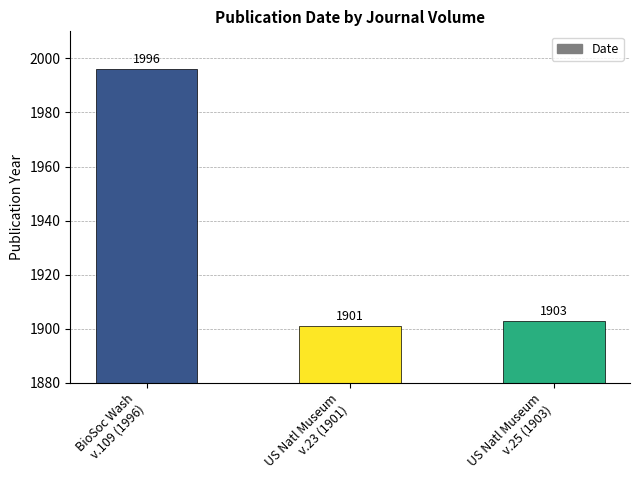

Does the chart contain stacked bars?

No